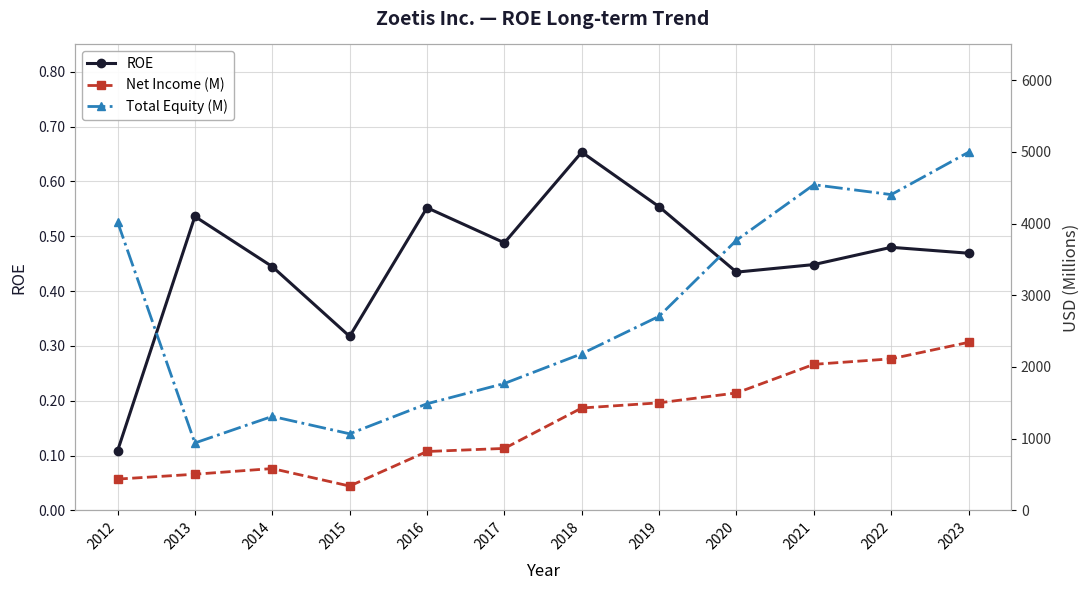

At which category does Total Equity (M) reach its first local valley?

2013